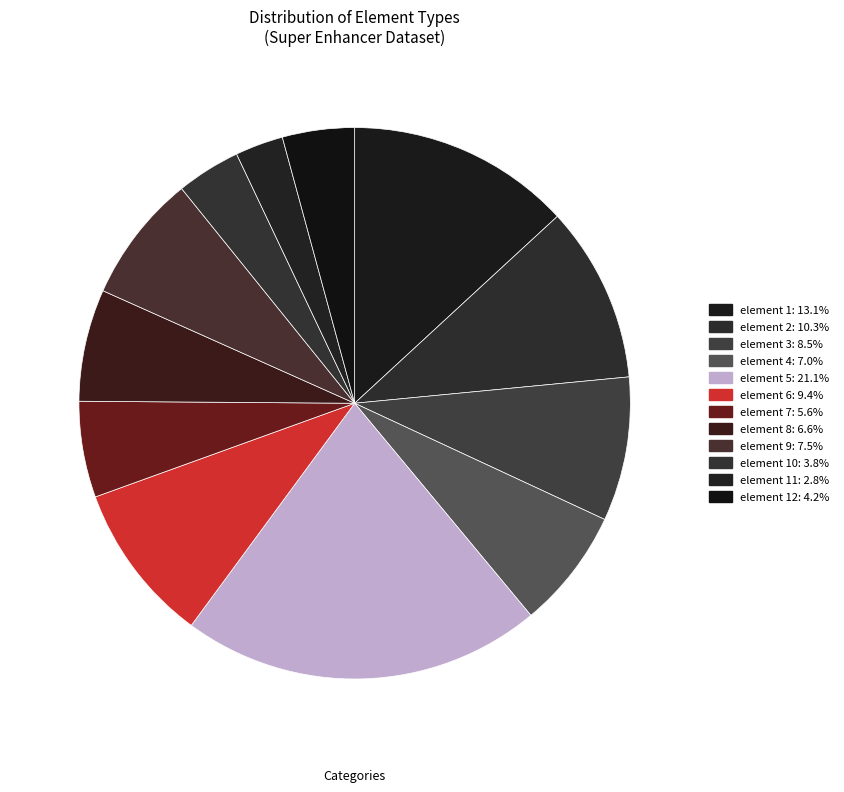

Does any single category account for the majority?

No